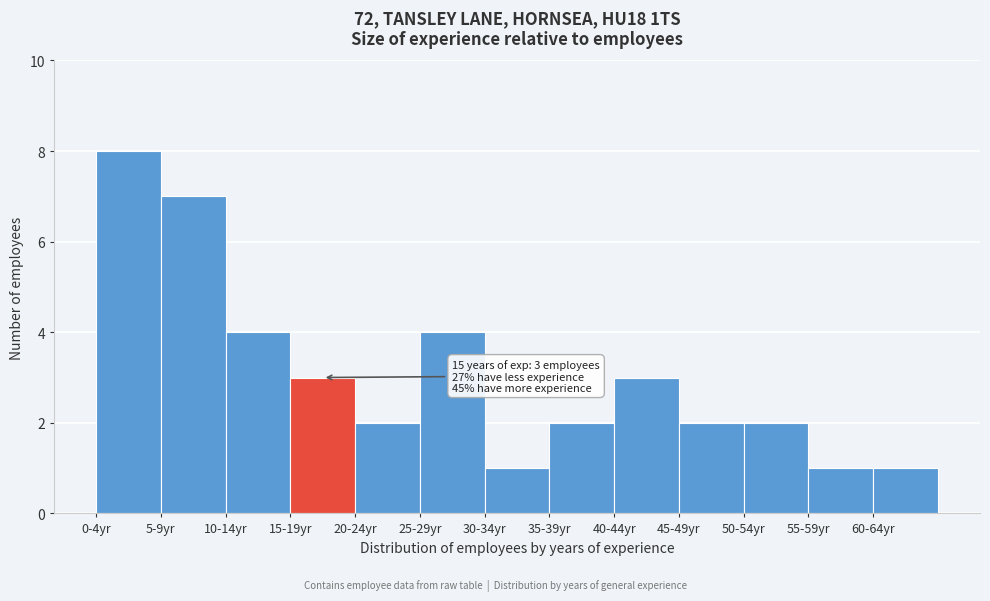

Reading left to right, what are all the values shown in this chart?

8	7	4	3	2	4	1	2	3	2	2	1	1